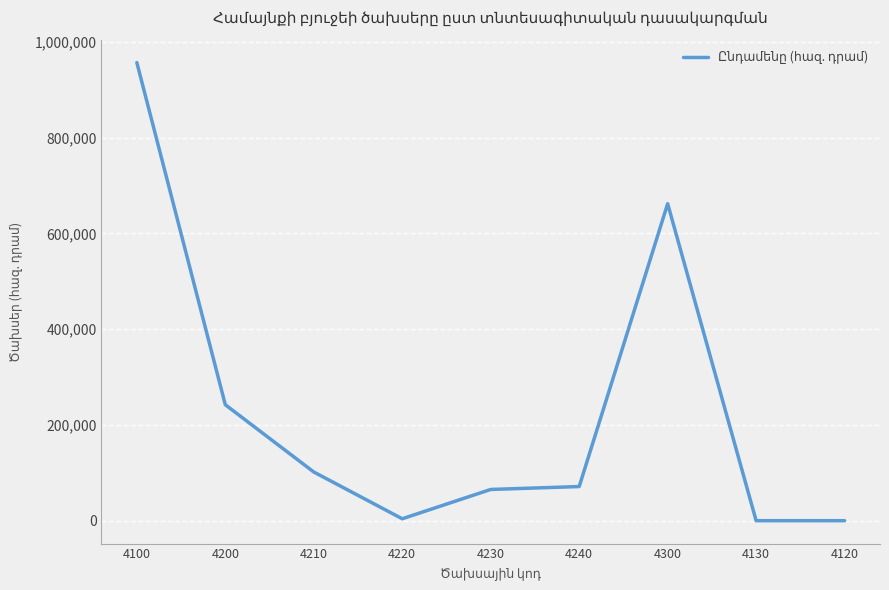

What is the change in value from 4100 to 4240?

-885430.0